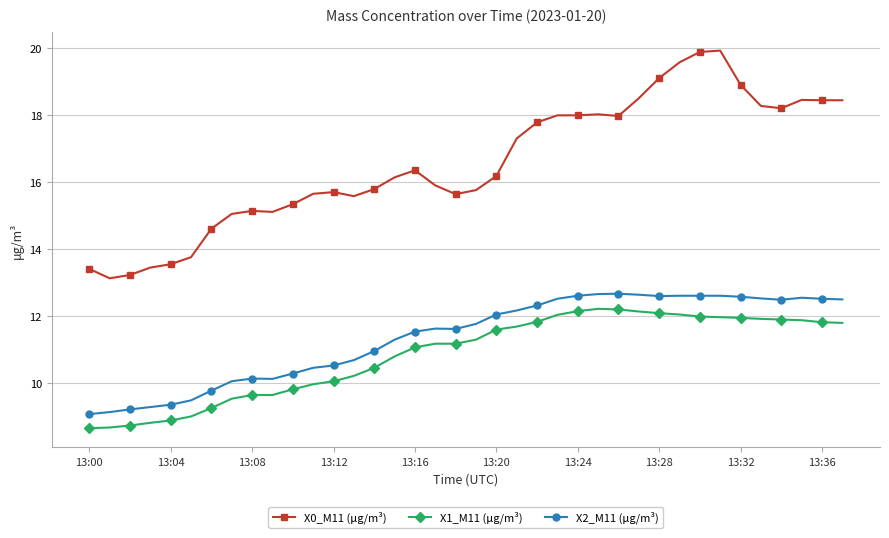

Which series has the largest total across all categories?

X0_M11 (μg/m³)